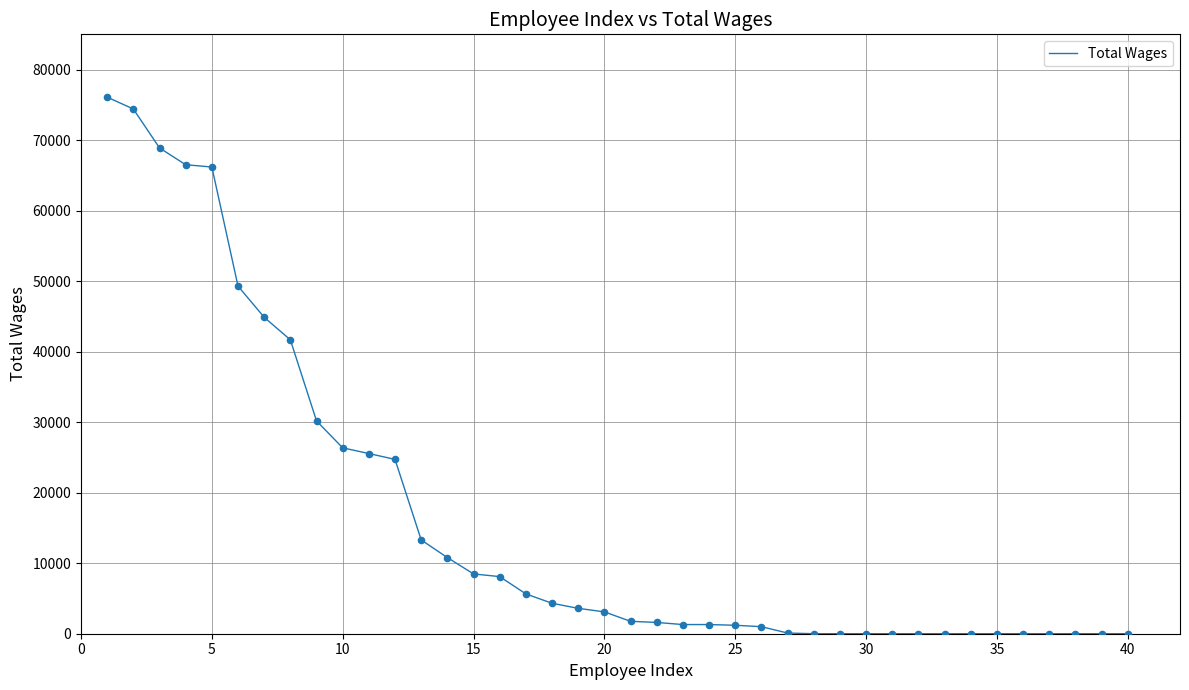

What is the greatest value displayed?

76091